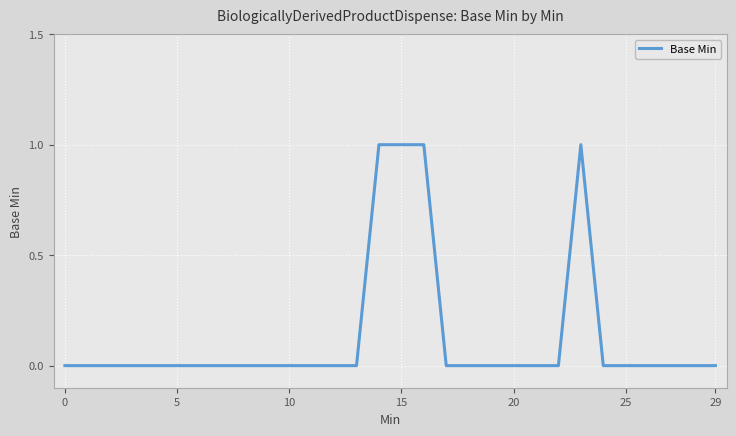

Reading left to right, list all the values displayed in this chart.

0	0	0	0	0	0	0	0	0	0	0	0	0	0	1	1	1	0	0	0	0	0	0	1	0	0	0	0	0	0